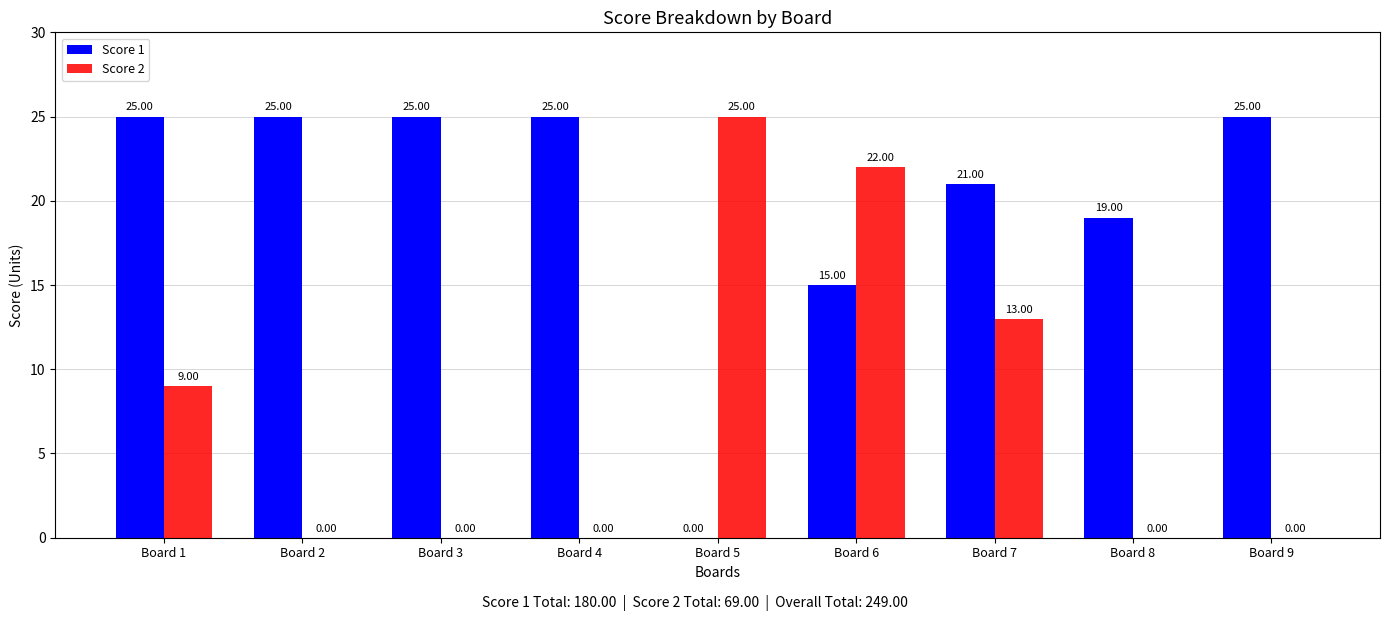

Between Board 4 and Board 7, which series saw the biggest shift?

Score 2